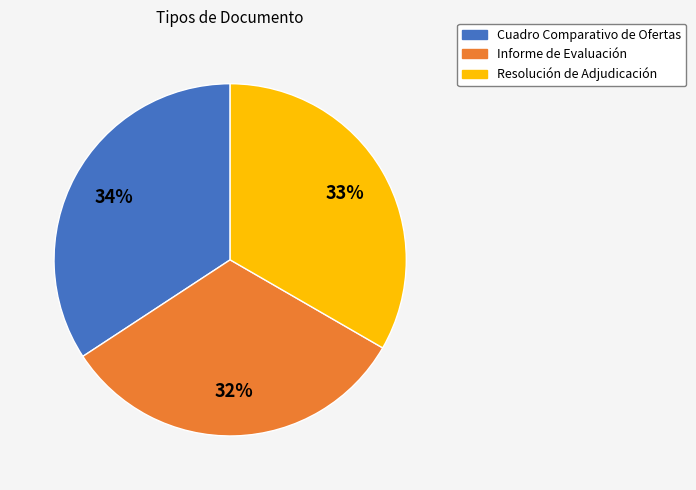

True or false: Cuadro Comparativo de Ofertas accounts for 24% of the total.

False